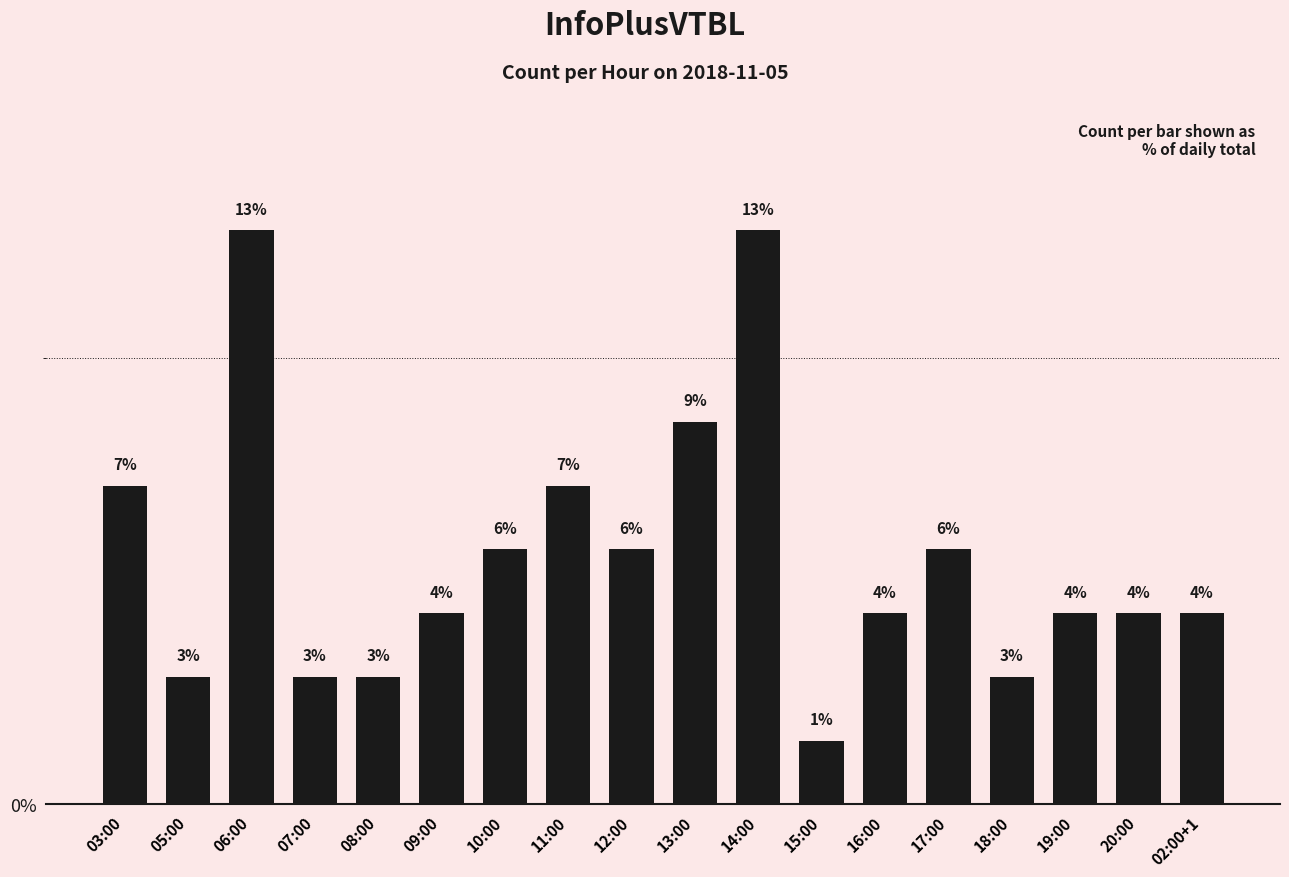

At which category does the chart reach its peak across all series?

06:00